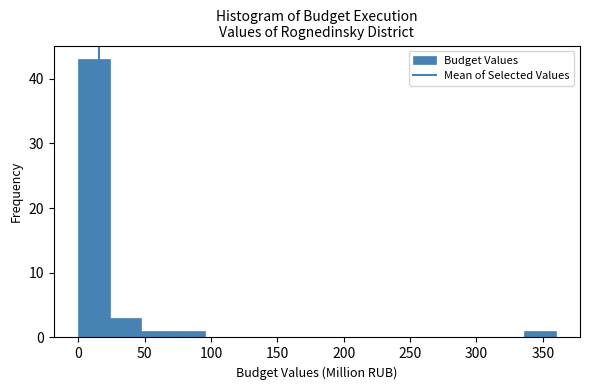

What is the height of the bar covering 70 to 95 on the x-axis? Neither the bar edges nor the heights are printed on the chart, so give them approximately, as read against the axes.

1